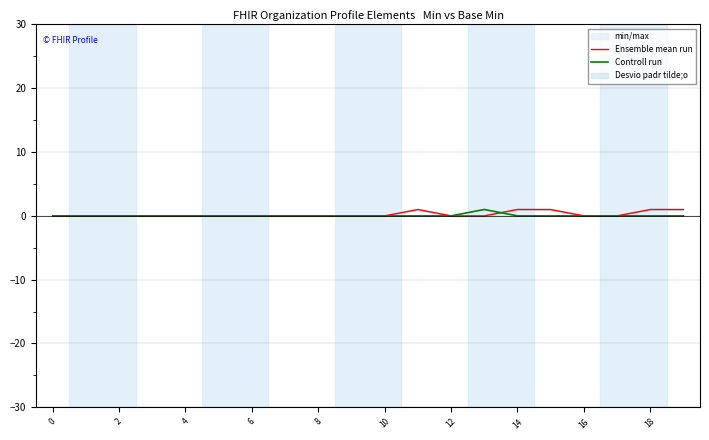

Rank the series by their maximum value, from lowest to highest.

Ensemble mean run, Controll run